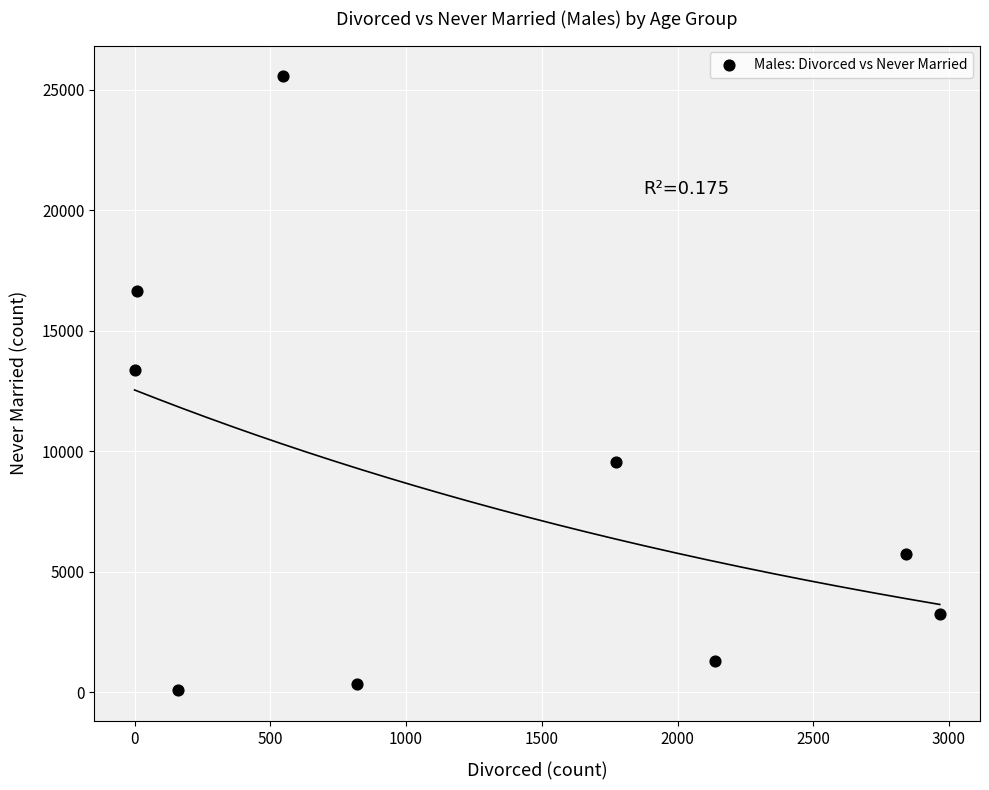

What is the range of X values (max minus min)?

2966